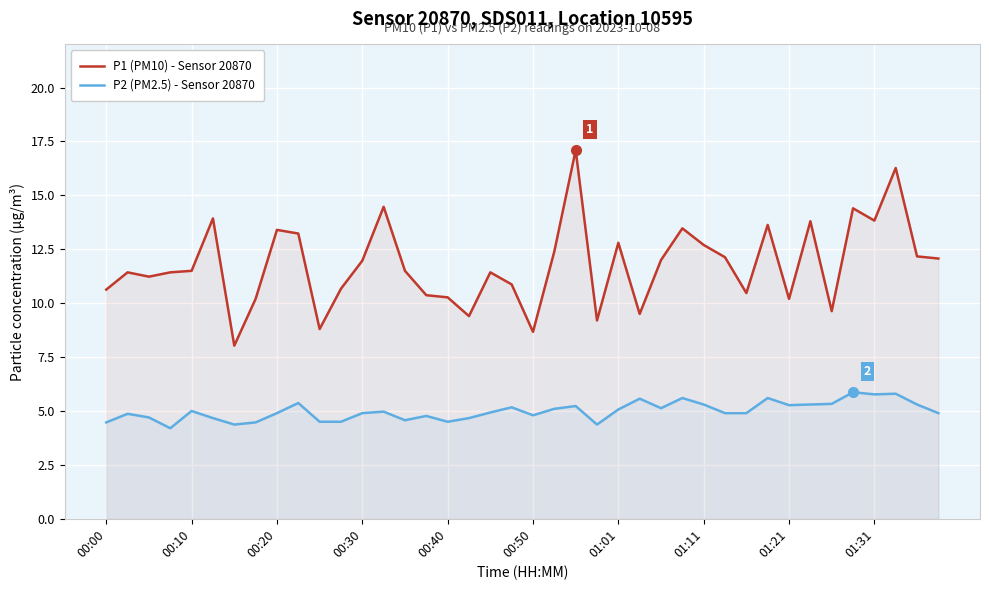

Which series has the largest total across all categories?

P1 (PM10) - Sensor 20870